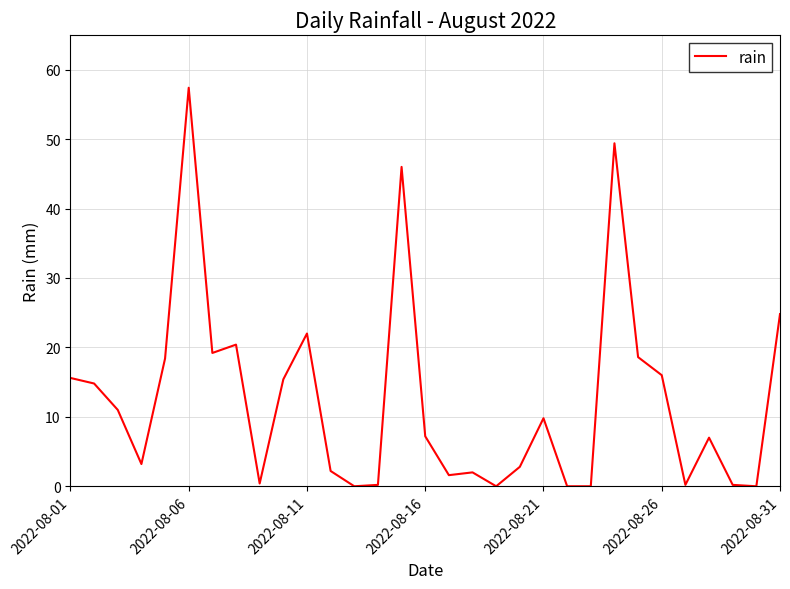

What is the greatest value displayed?

57.4